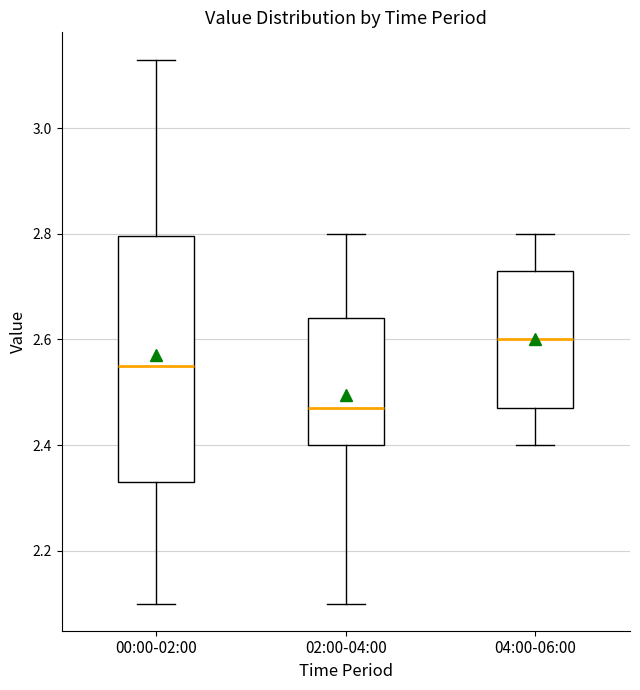

Where does the upper whisker of the box for 00:00-02:00 end on the y-axis? The values are not printed on the chart, so give them approximately, as read against the axis.

3.14